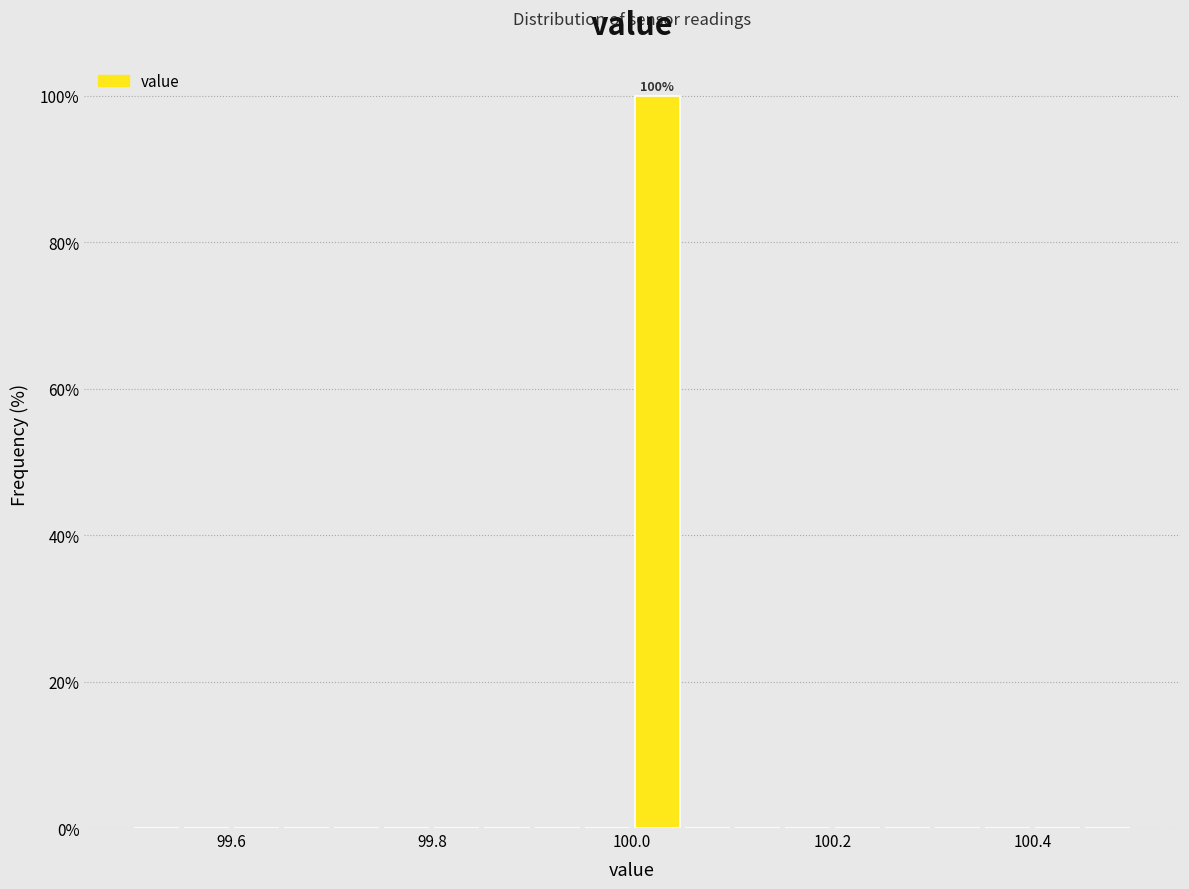

Around what value on the x-axis is the tallest bar? Give the approximate position of its centre, as read against the axis.

100.02